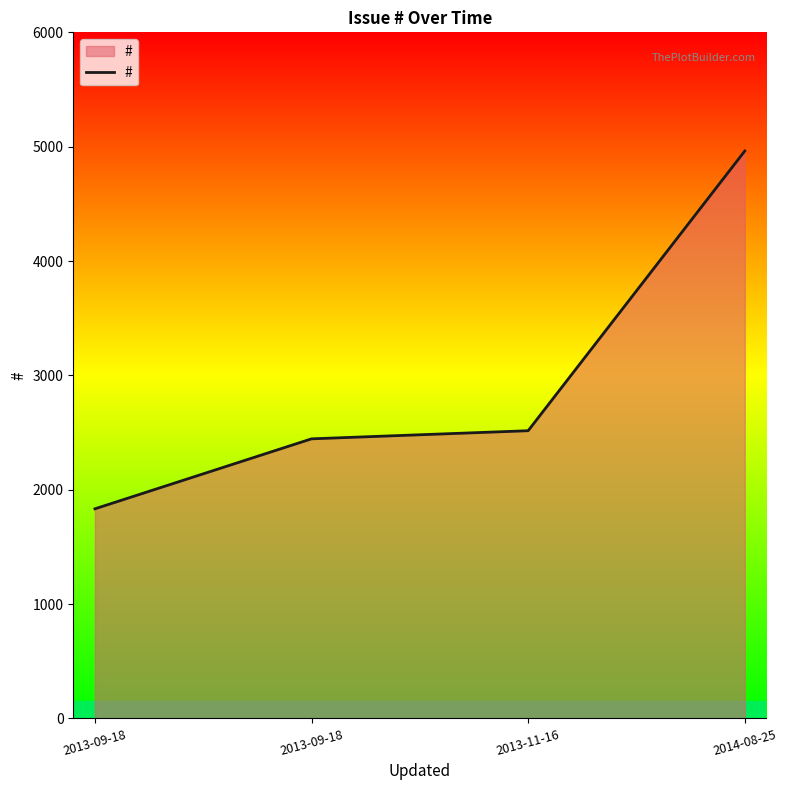

What is the change in value from 2013-11-16 to 2014-08-25?

+2446